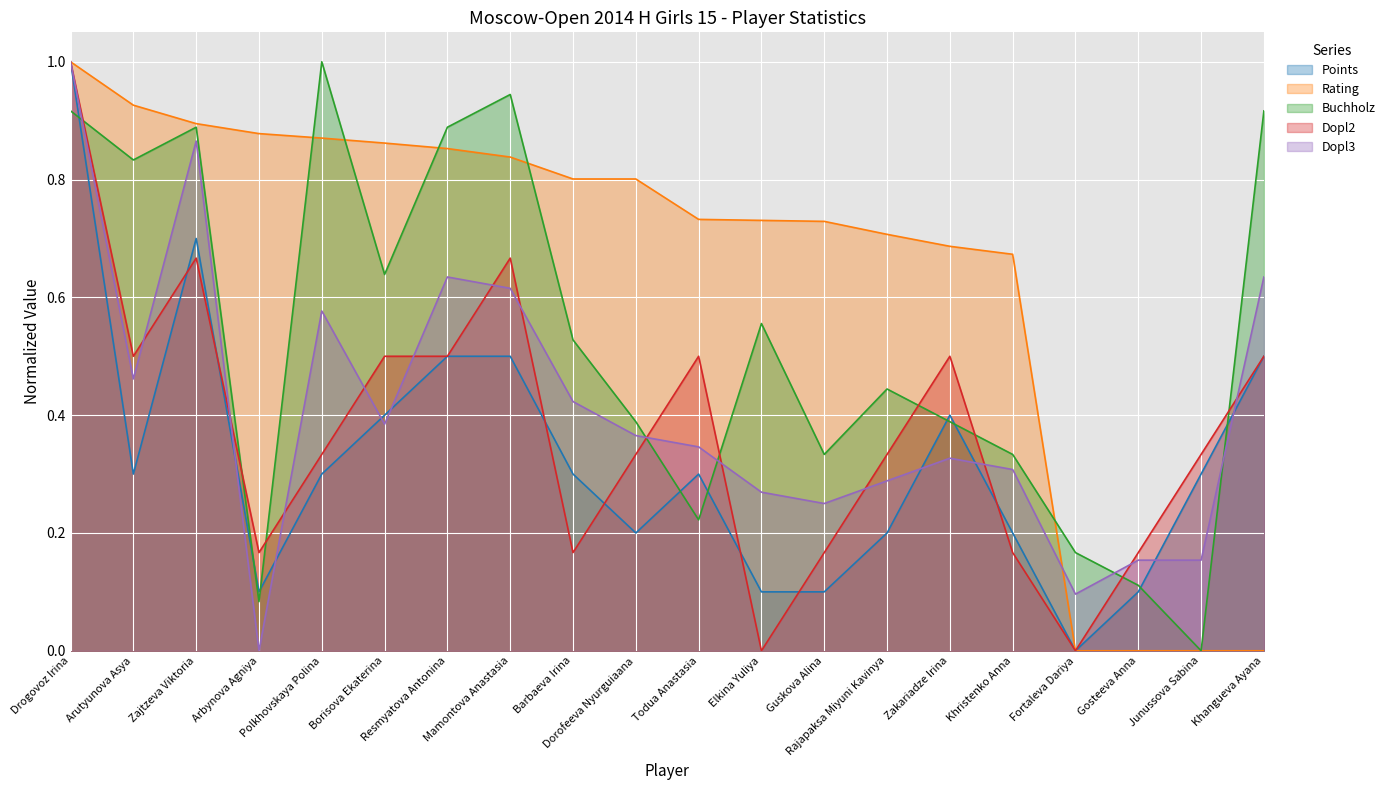

What is the label of the 18th point from the right?

Zajtzeva Viktoria